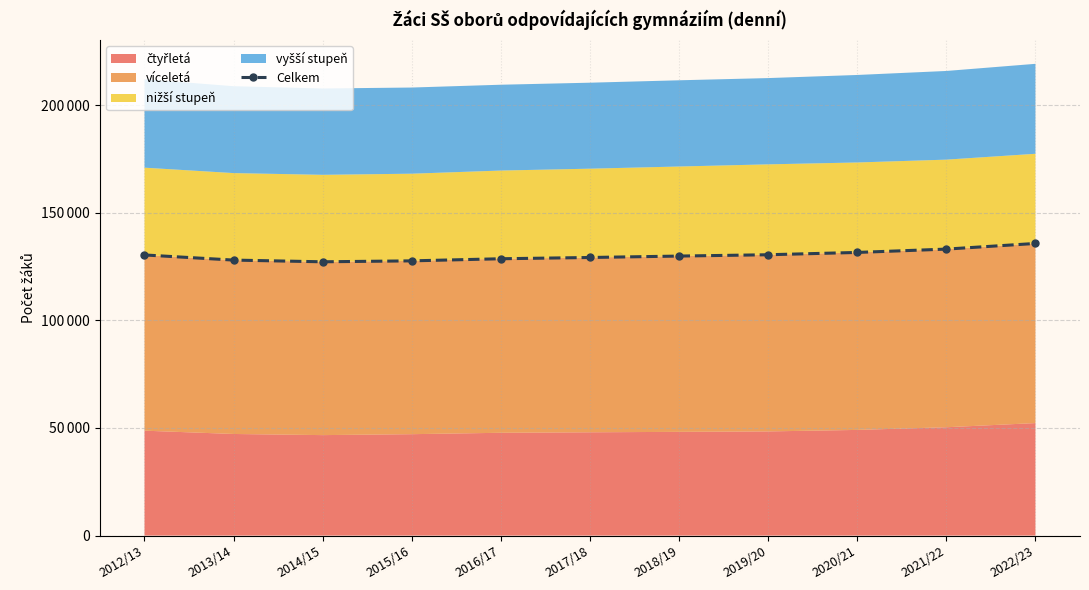

What is the label of the 5th point from the left?

2016/17